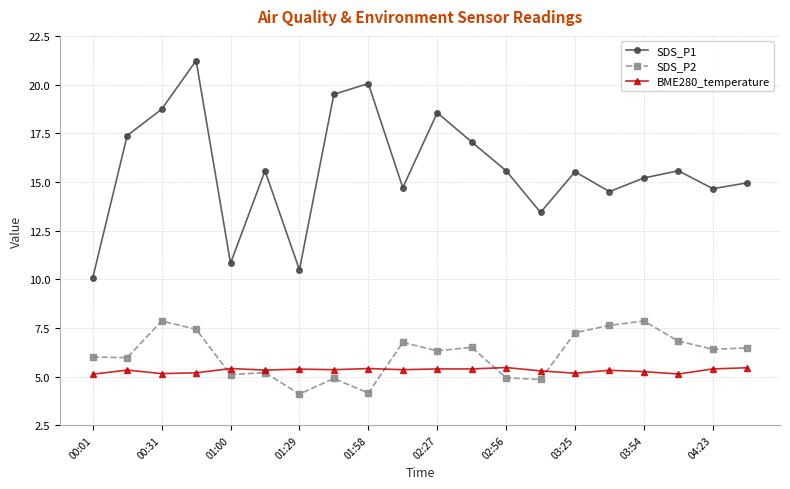

In SDS_P1, how many points are higher than both neighbors (excluding endpoints)?

6